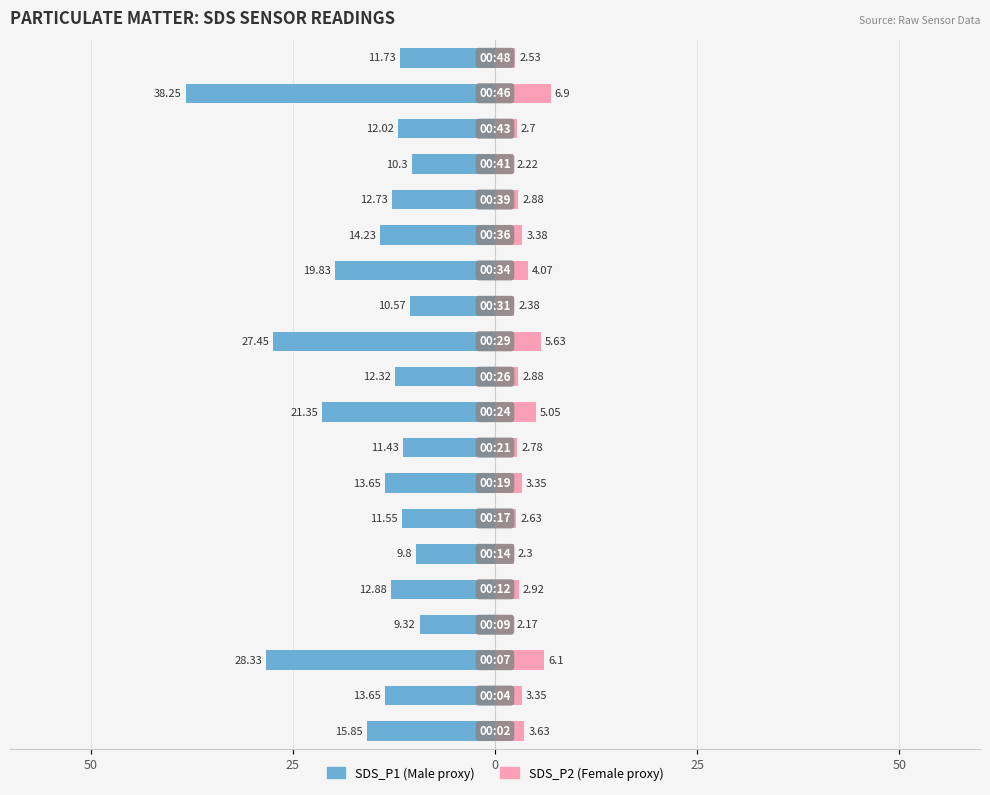

Count the number of categories in the chart.

20